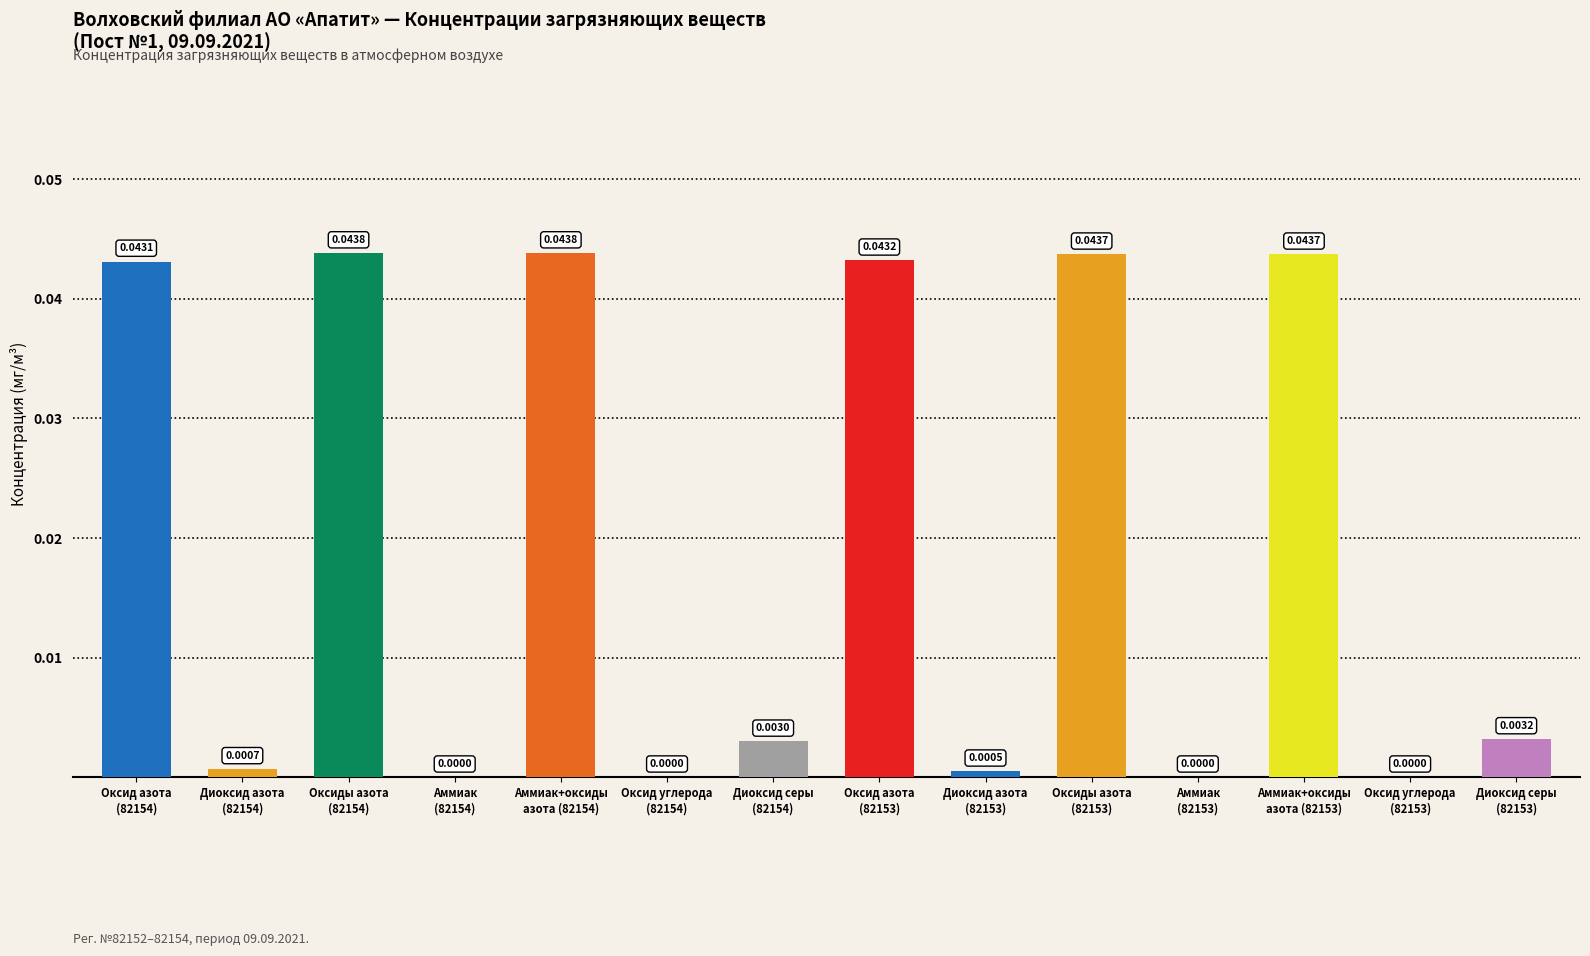

What is the sum of all values?

0.3